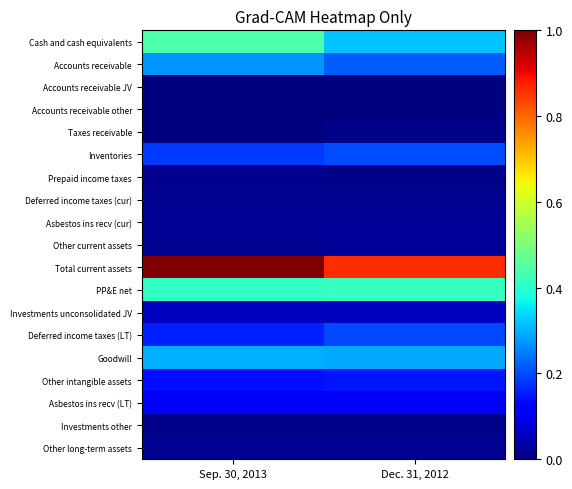

Which series changed the most between Sep. 30, 2013 and Dec. 31, 2012?

Total current assets